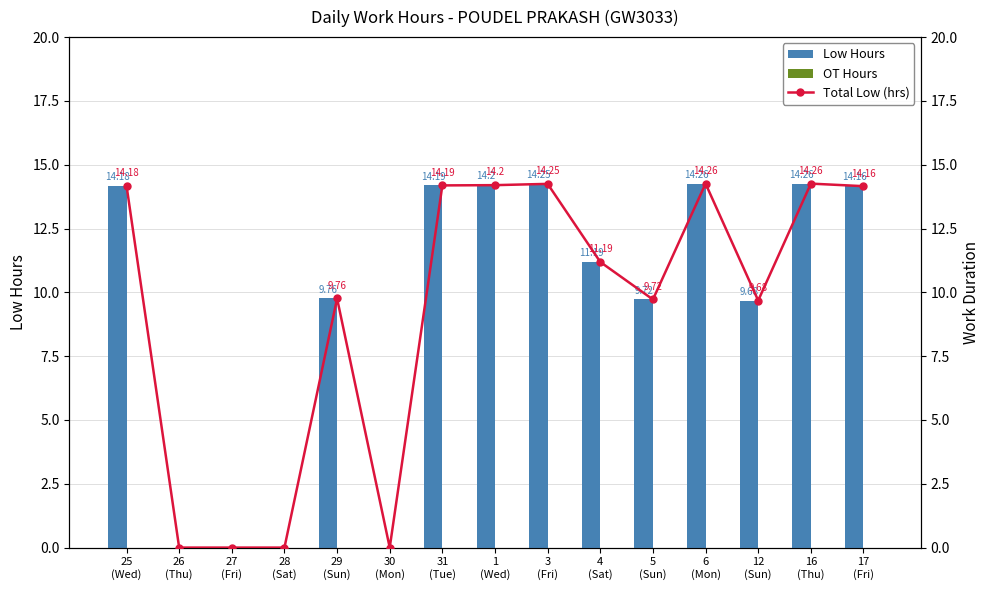

True or false: Total Low (hrs) has a value of 2.5 at 4
(Sat).

False